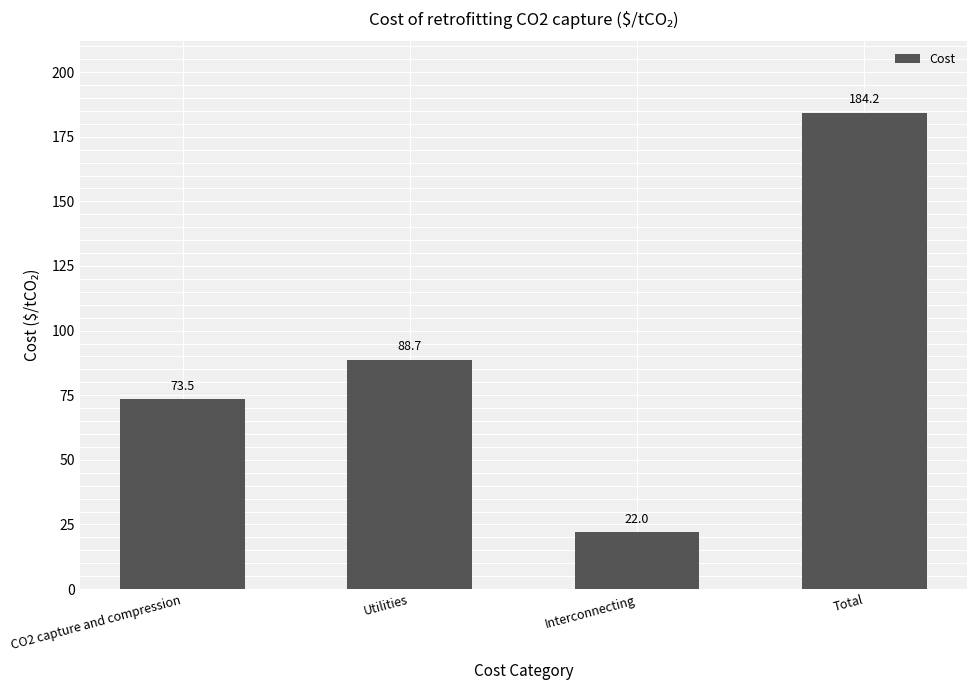

Count the number of values greater than 88.

2